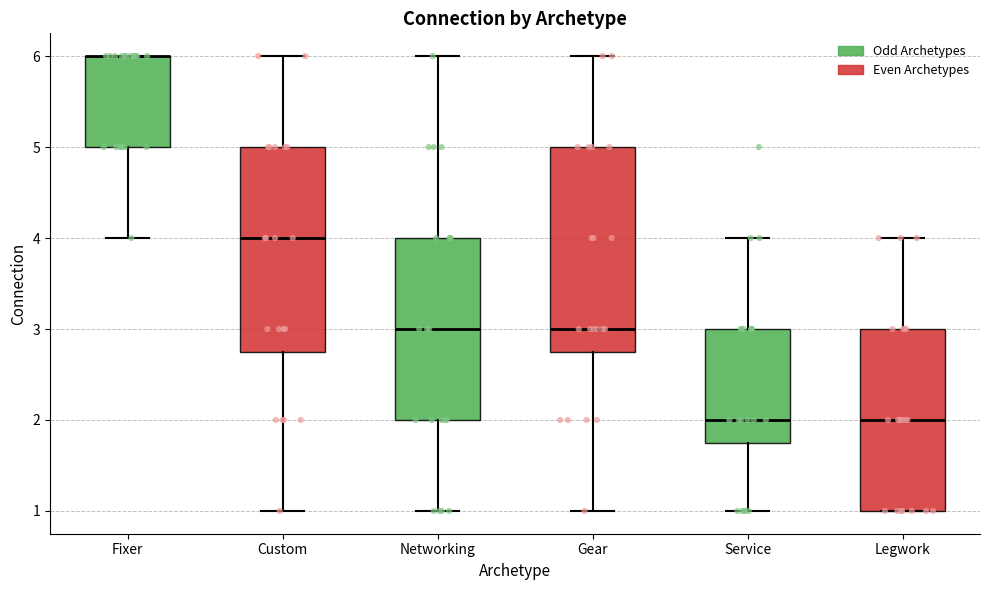

Reading left to right, transcribe this box plot: for each box, give where its median line is, the range the box spans, and where its two whiskers end, as read against the y-axis. The values are not printed on the chart, so give them approximately, as read against the axis.

Fixer: median 6.0 (drawn on the box's upper edge), box 5.0 to 6.0, whiskers 4.0 to 6.0
Custom: median 4.0, box 2.8 to 5.0, whiskers 1.0 to 6.0
Networking: median 3.0, box 2.0 to 4.0, whiskers 1.0 to 6.0
Gear: median 3.0, box 2.8 to 5.0, whiskers 1.0 to 6.0
Service: median 2.0, box 1.8 to 3.0, whiskers 1.0 to 4.0
Legwork: median 2.0, box 1.0 to 3.0, whiskers 1.0 to 4.0